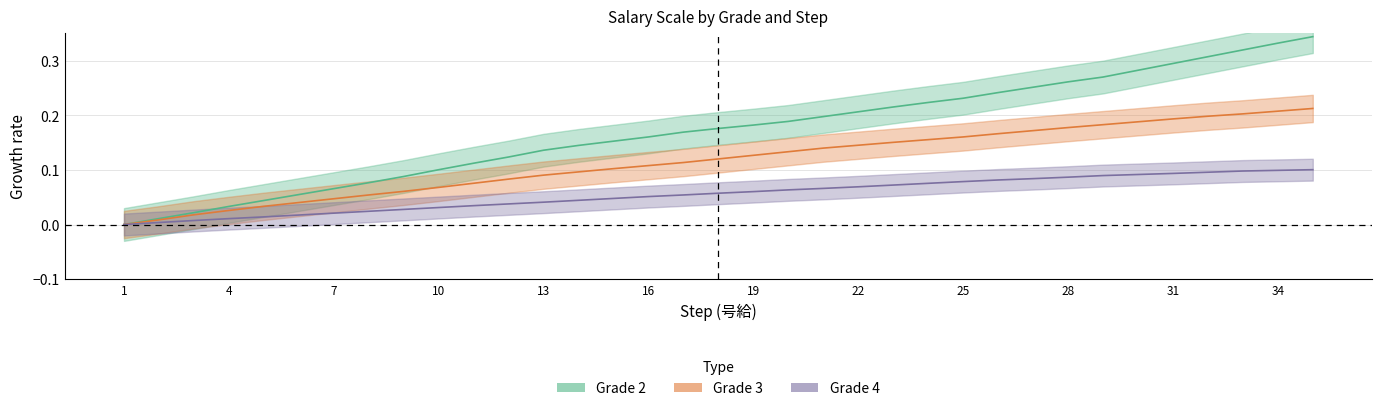

How many positive values does the Grade 3 series have?

34